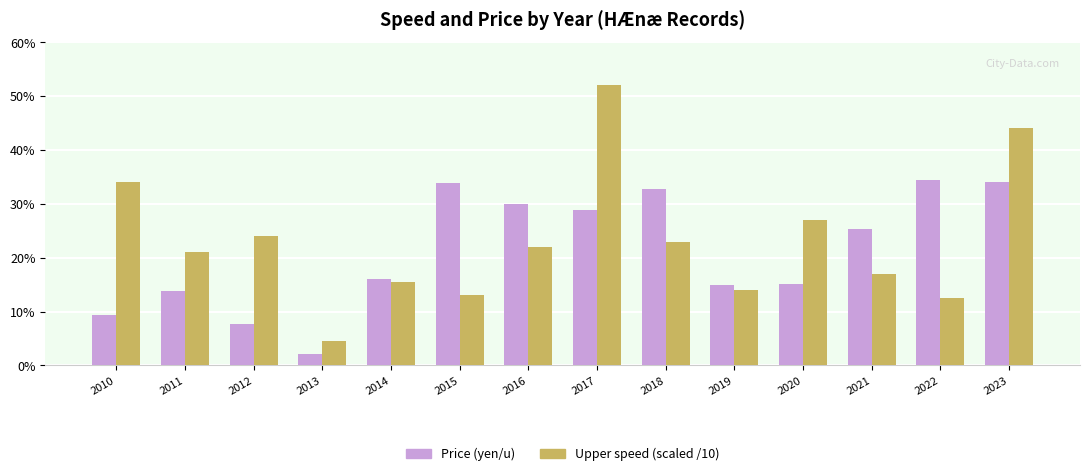

True or false: Upper speed (scaled /10) has a value of 17.0 at 2021.

True